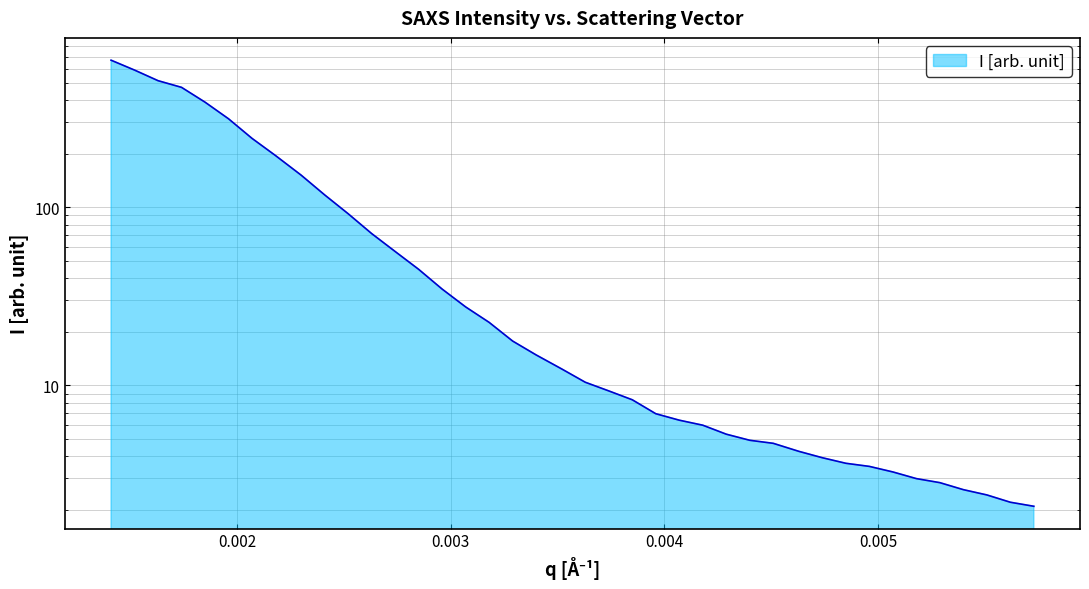

What is the average value?

103.6